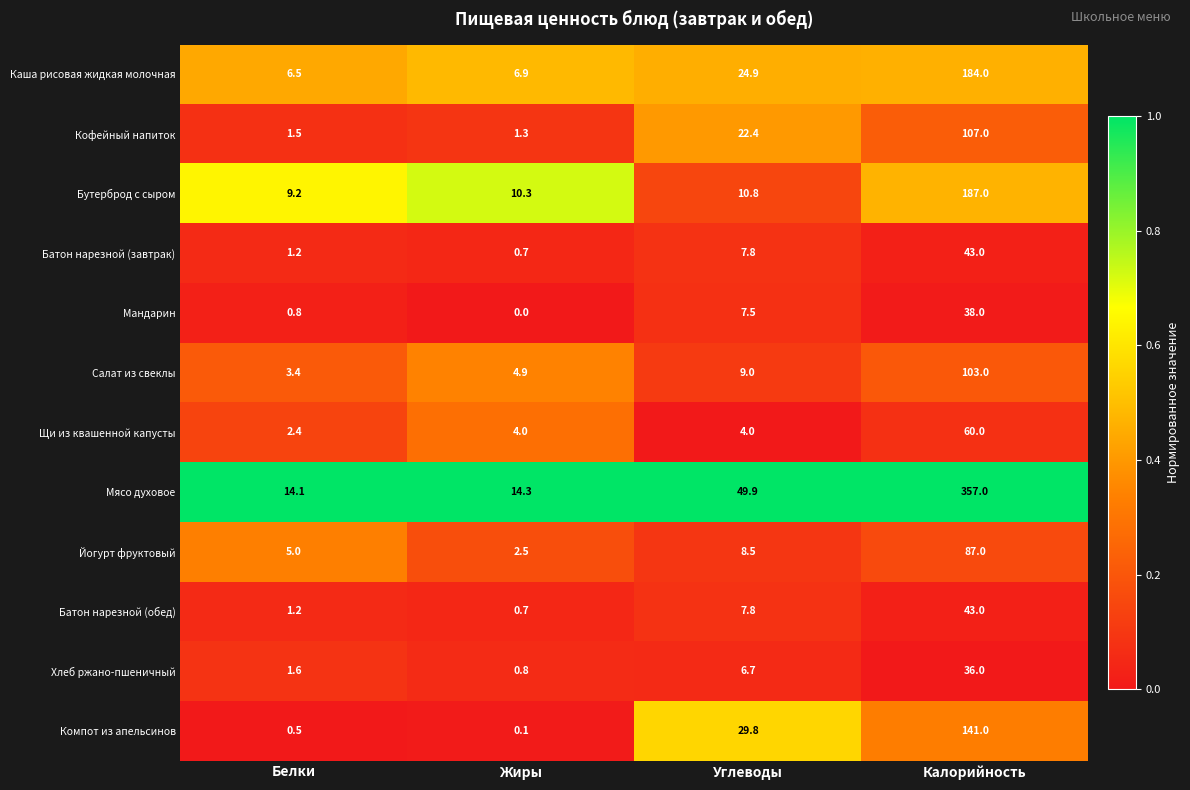

Which series has the largest range (max minus min)?

Мясо духовое